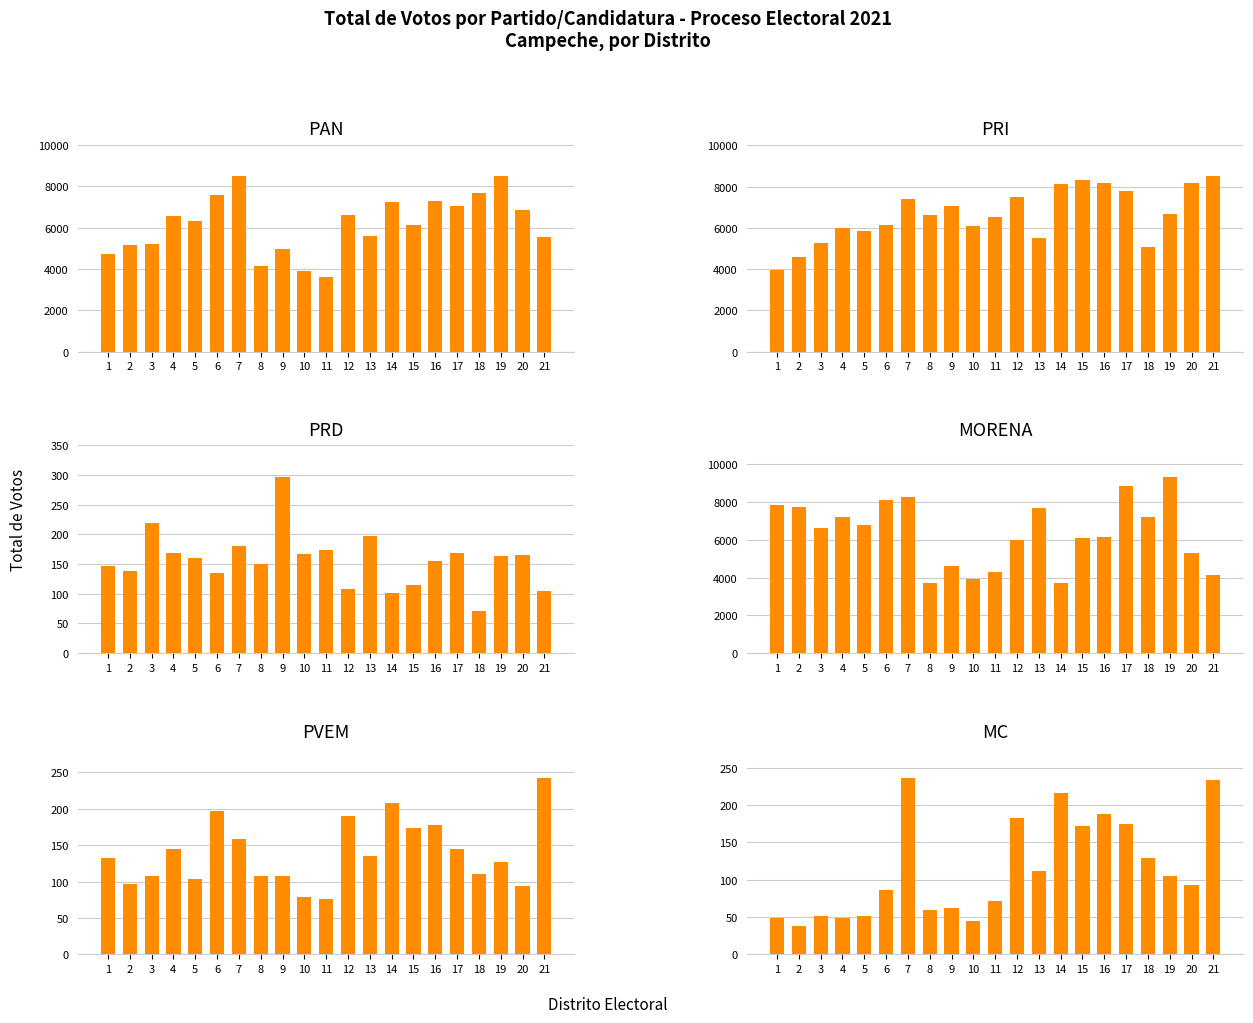

True or false: PVEM has a value of 108 at 3.

True